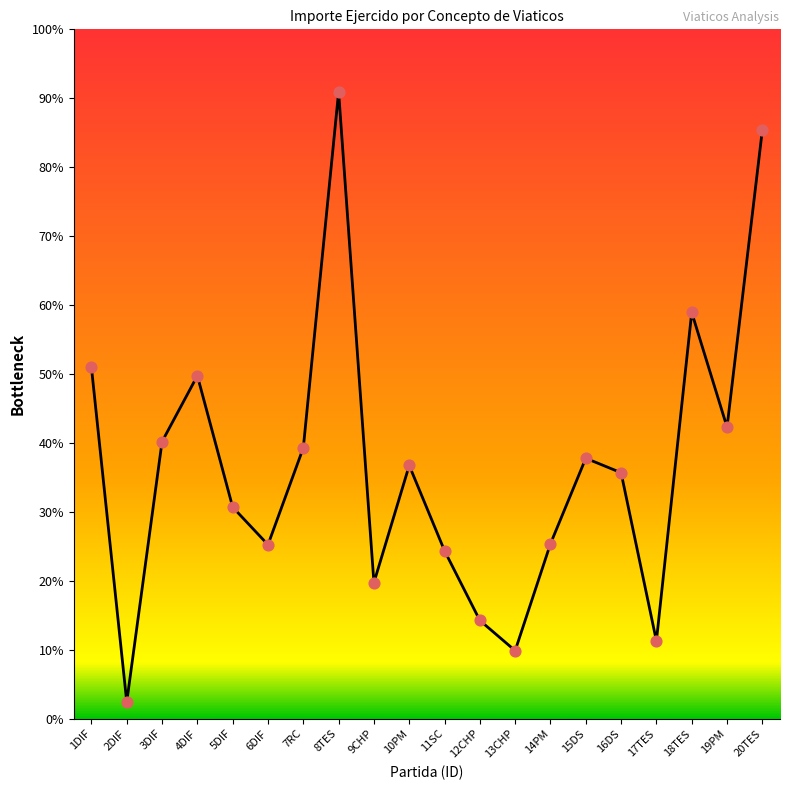

Does the chart have visible grid lines?

No